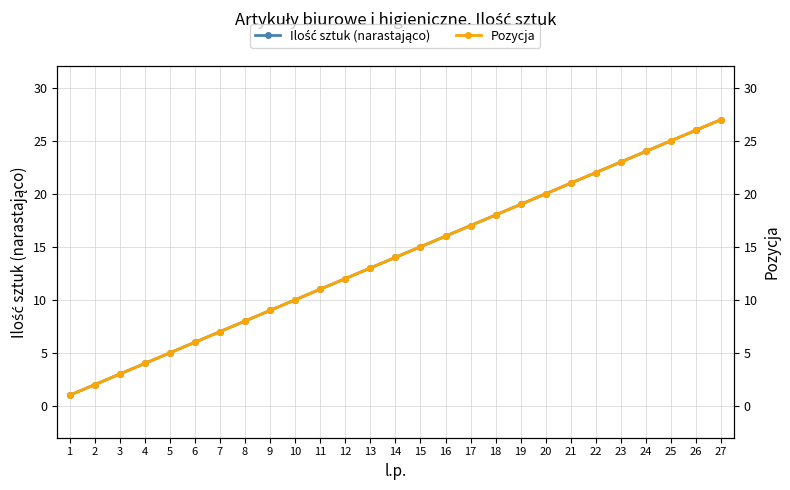

What is the greatest value displayed?

27